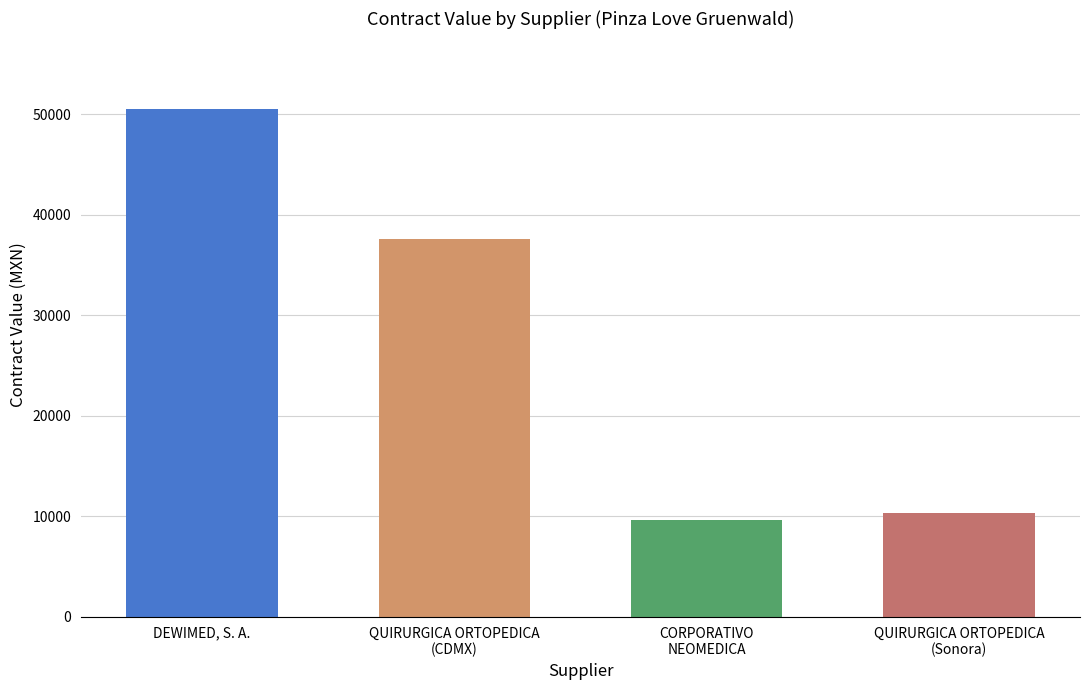

Are the bars horizontal?

No